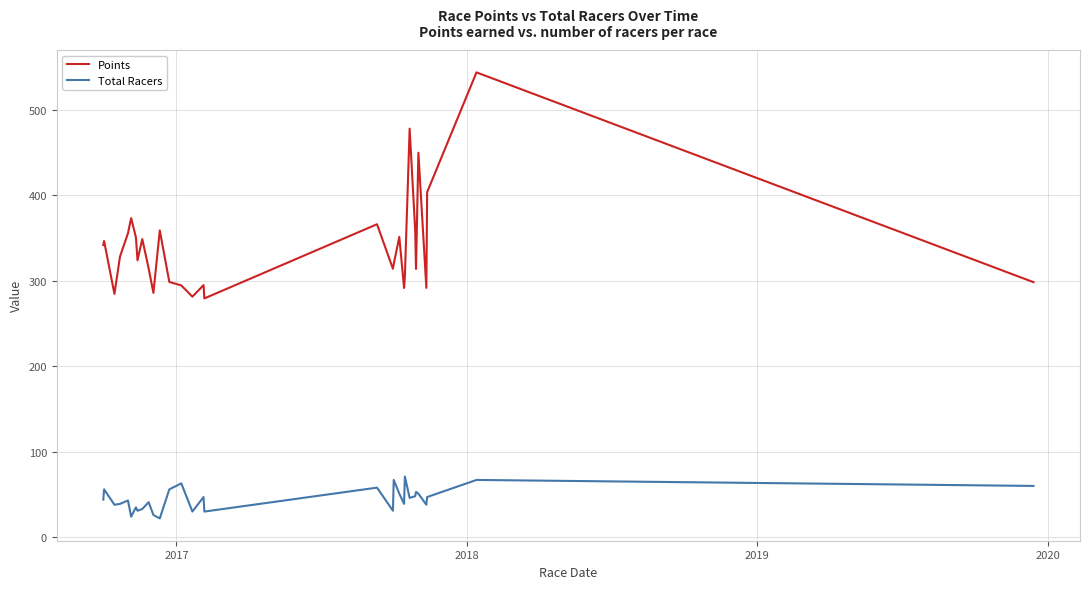

True or false: Total Racers and Points cross at least once.

False